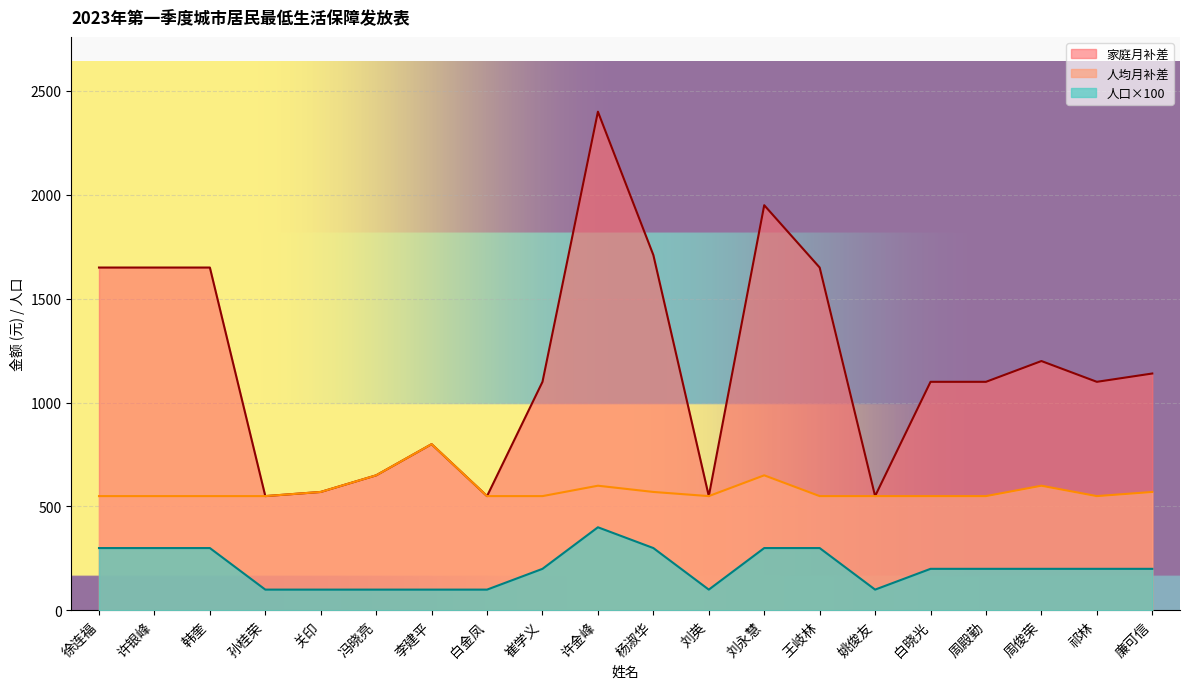

True or false: 人均月补差 and 家庭月补差 cross at least once.

False